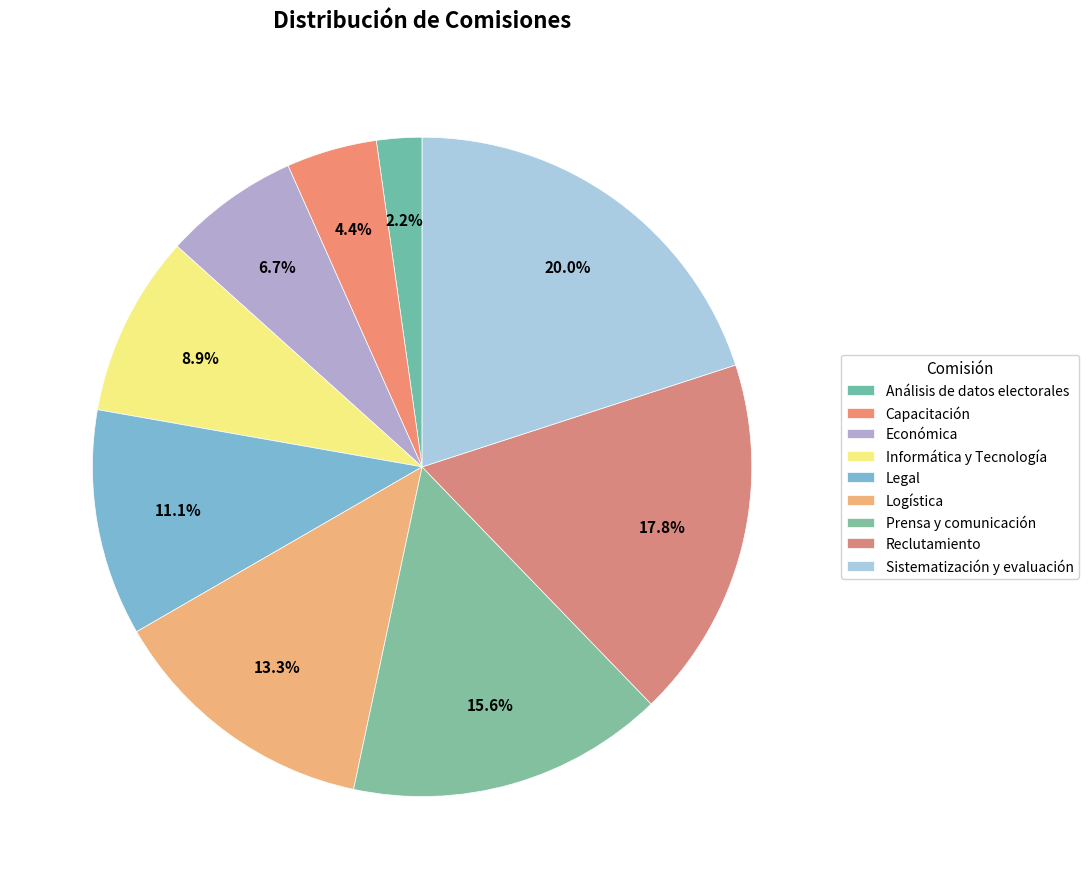

How many slices are in this pie chart?

9